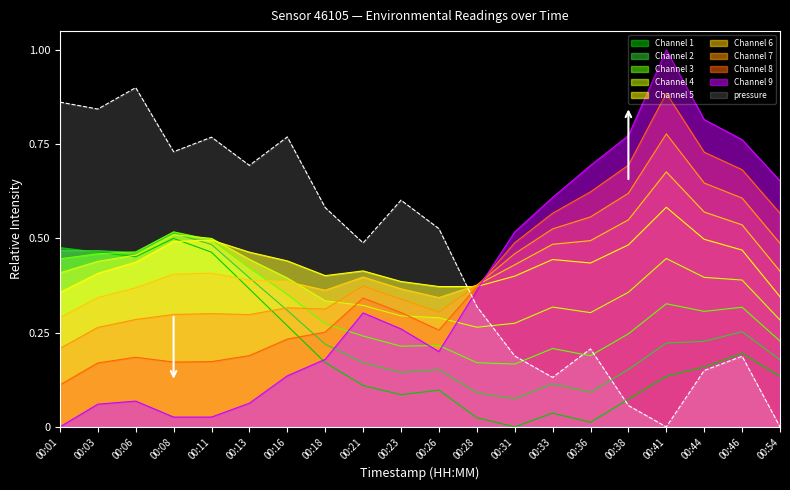

How many lines are shown in the chart?

10